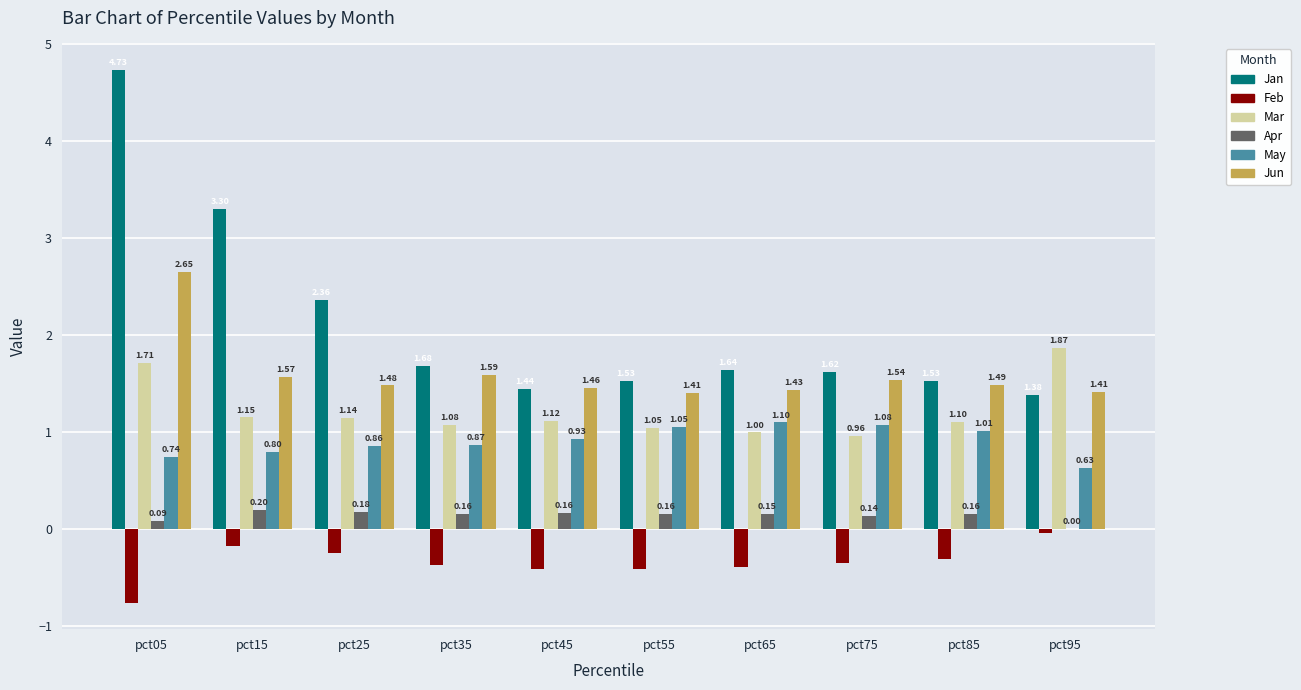

Which series has the widest spread of values?

Jan